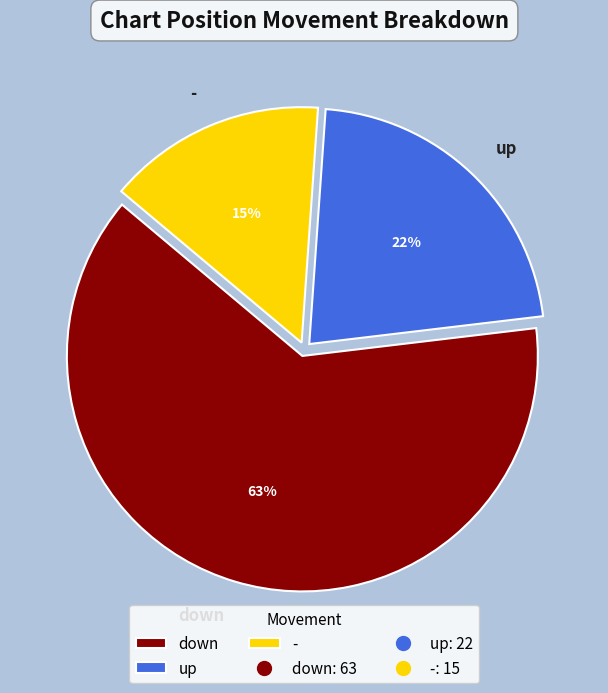

What is the ratio of the value at - to the value at down?

0.2